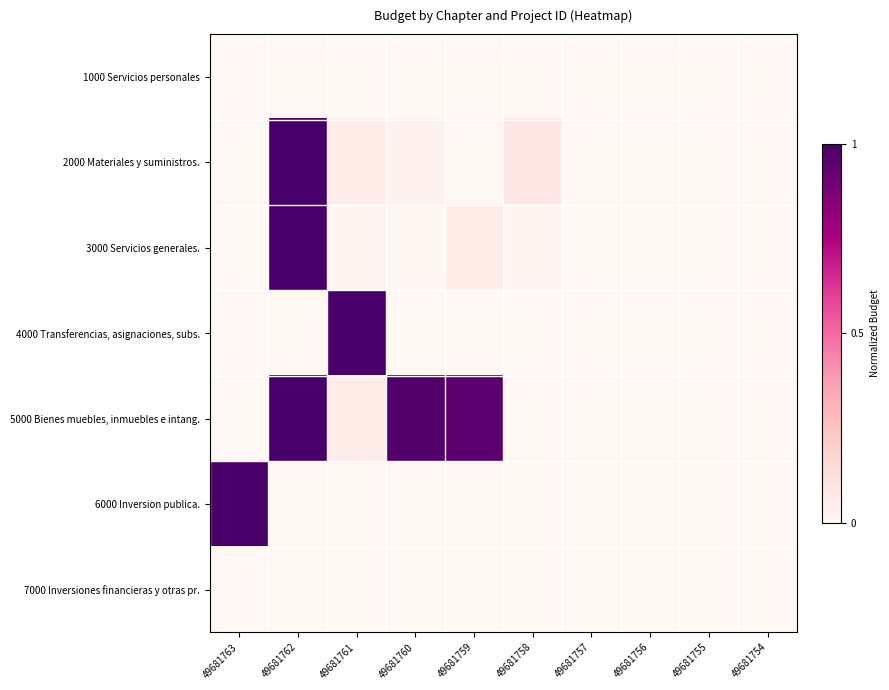

Reading left to right, extract all data points from this chart.

1000 Servicios personales: 49681763=0.0	49681762=0.0	49681761=0.0	49681760=0.0	49681759=0.0	49681758=0.0	49681757=0.0	49681756=0.0	49681755=0.0	49681754=0.0
2000 Materiales y suministros.: 49681763=0.0	49681762=1.0	49681761=0.1	49681760=0.0	49681759=0.0	49681758=0.1	49681757=0.0	49681756=0.0	49681755=0.0	49681754=0.0
3000 Servicios generales.: 49681763=0.0	49681762=1.0	49681761=0.0	49681760=0.0	49681759=0.1	49681758=0.0	49681757=0.0	49681756=0.0	49681755=0.0	49681754=0.0
4000 Transferencias, asignaciones, subs.: 49681763=0.0	49681762=0.0	49681761=1.0	49681760=0.0	49681759=0.0	49681758=0.0	49681757=0.0	49681756=0.0	49681755=0.0	49681754=0.0
5000 Bienes muebles, inmuebles e intang.: 49681763=0.0	49681762=1.0	49681761=0.1	49681760=1.0	49681759=1.0	49681758=0.0	49681757=0.0	49681756=0.0	49681755=0.0	49681754=0.0
6000 Inversion publica.: 49681763=1.0	49681762=0.0	49681761=0.0	49681760=0.0	49681759=0.0	49681758=0.0	49681757=0.0	49681756=0.0	49681755=0.0	49681754=0.0
7000 Inversiones financieras y otras pr.: 49681763=0.0	49681762=0.0	49681761=0.0	49681760=0.0	49681759=0.0	49681758=0.0	49681757=0.0	49681756=0.0	49681755=0.0	49681754=0.0